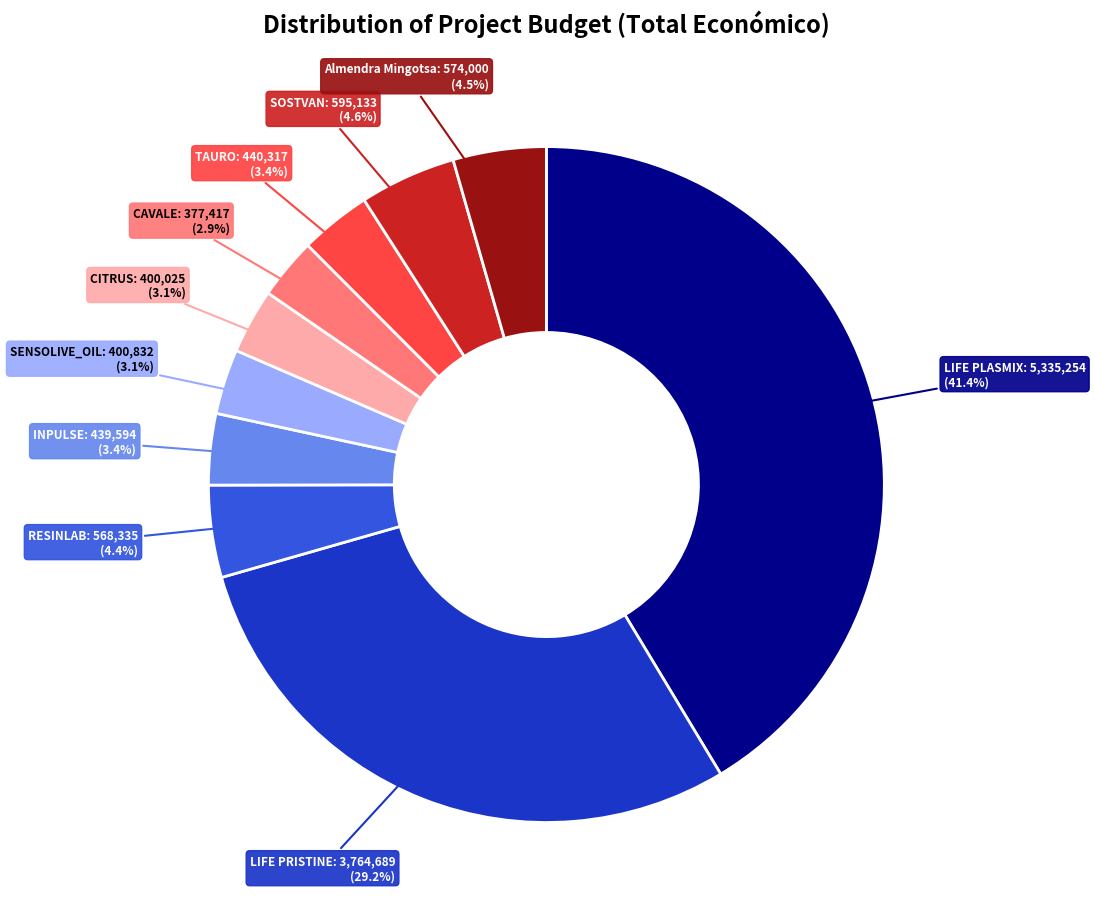

Which category has the biggest portion of the pie?

LIFE PLASMIX